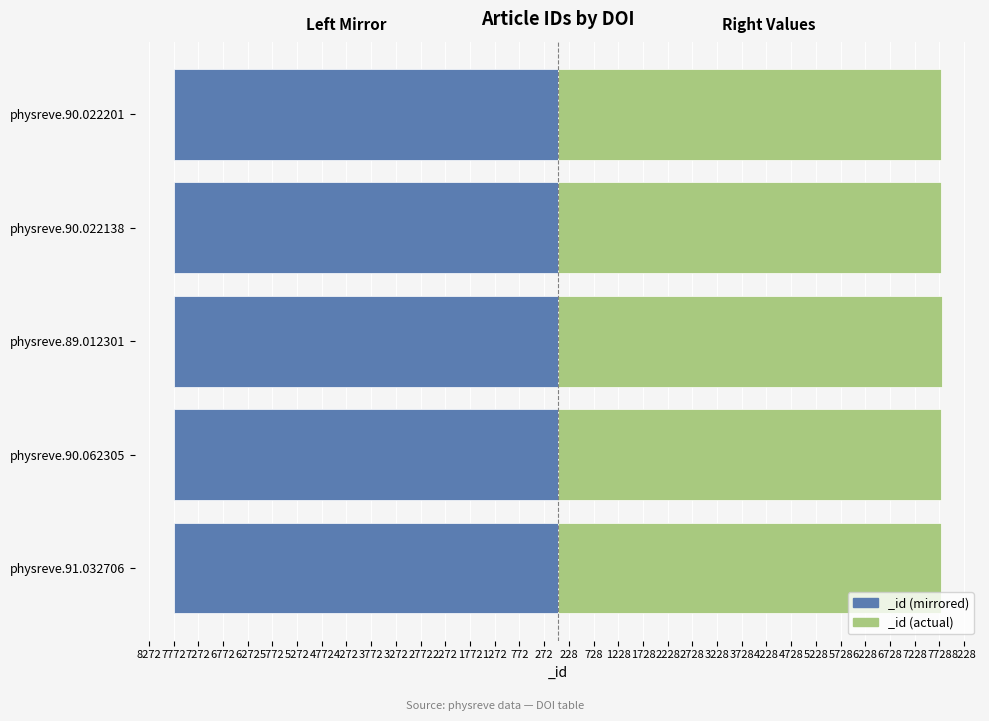

Read the value at physreve.90.022201.

-7770